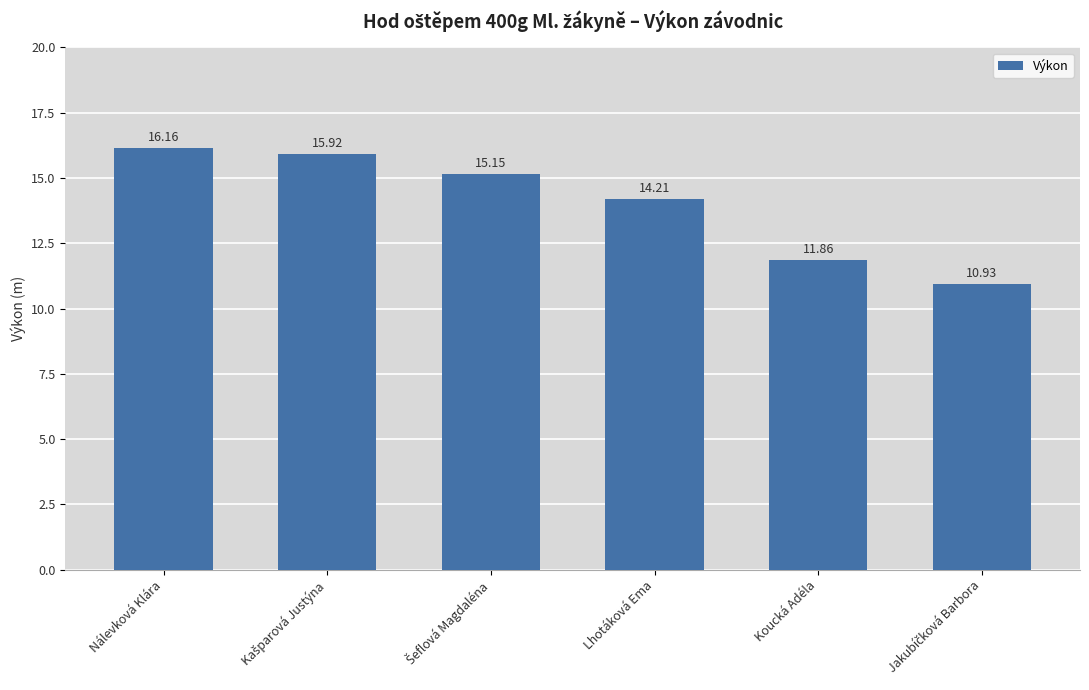

Are the bars horizontal?

No